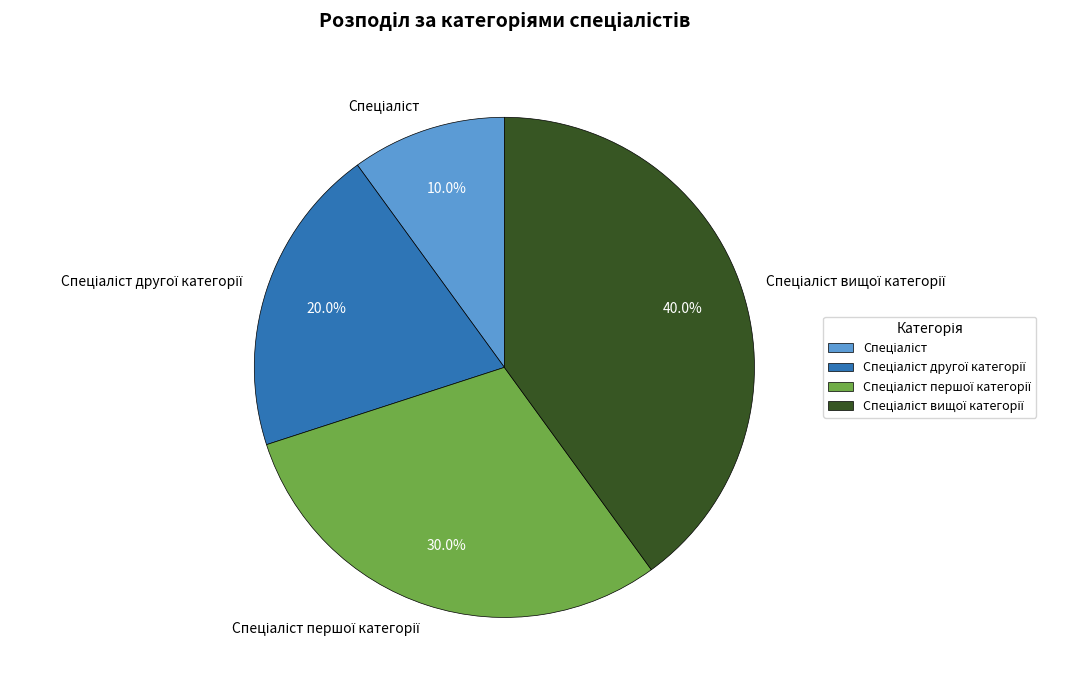

Does any single category account for the majority?

No